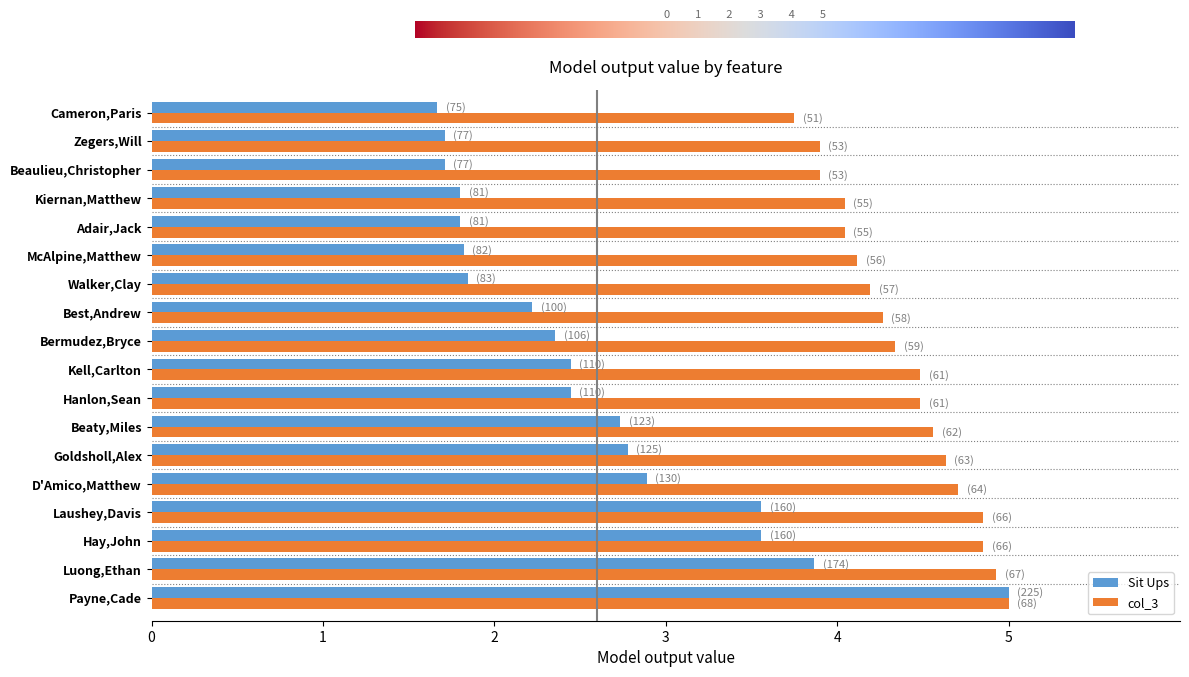

What value does the col_3 series have at Kell,Carlton?

4.5